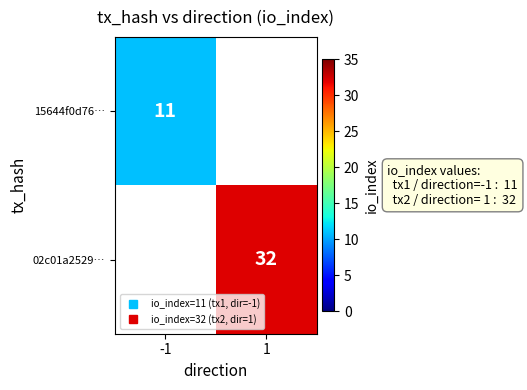

The 15644f0d76… series shows 4 at 1. True or false?

False